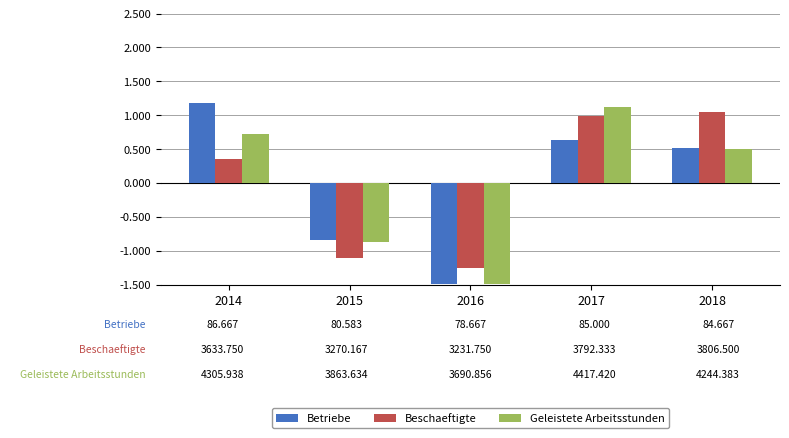

What is the sum of the Beschaeftigte values at 2017 and 2018?

2.0